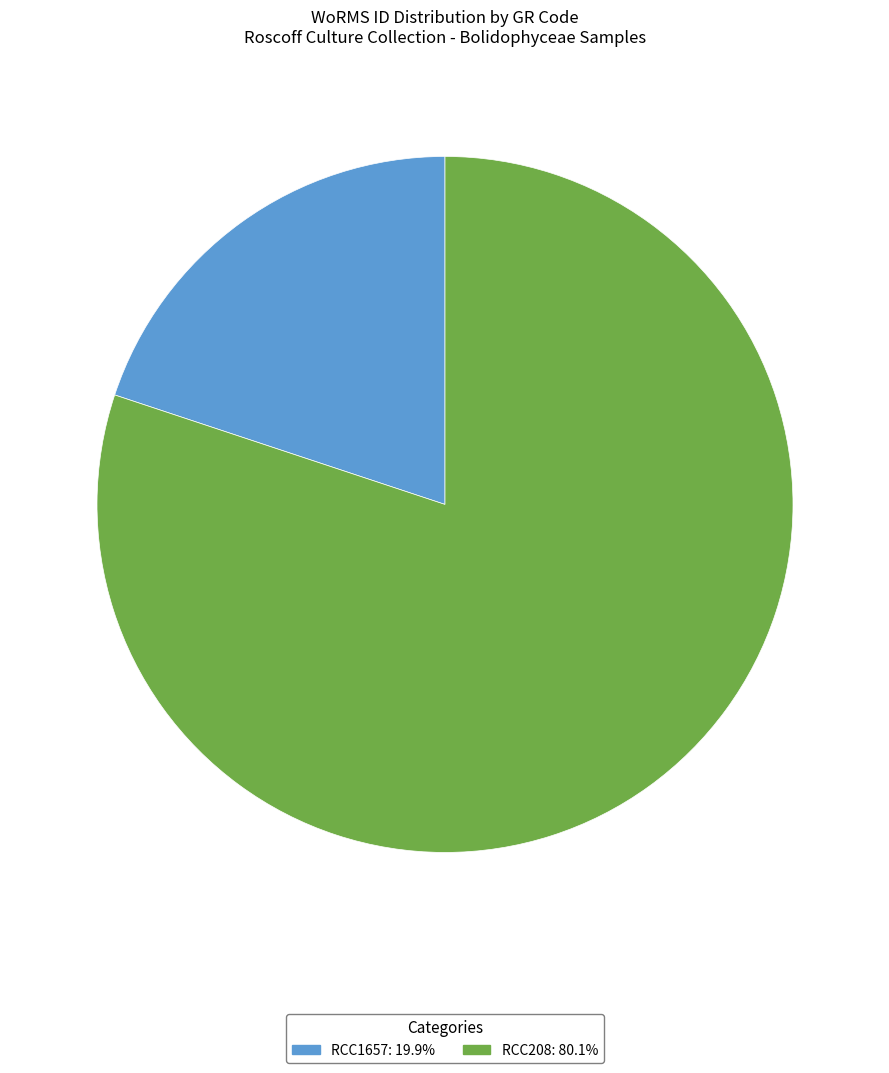

Rank the categories by value from highest to lowest.

RCC208, RCC1657